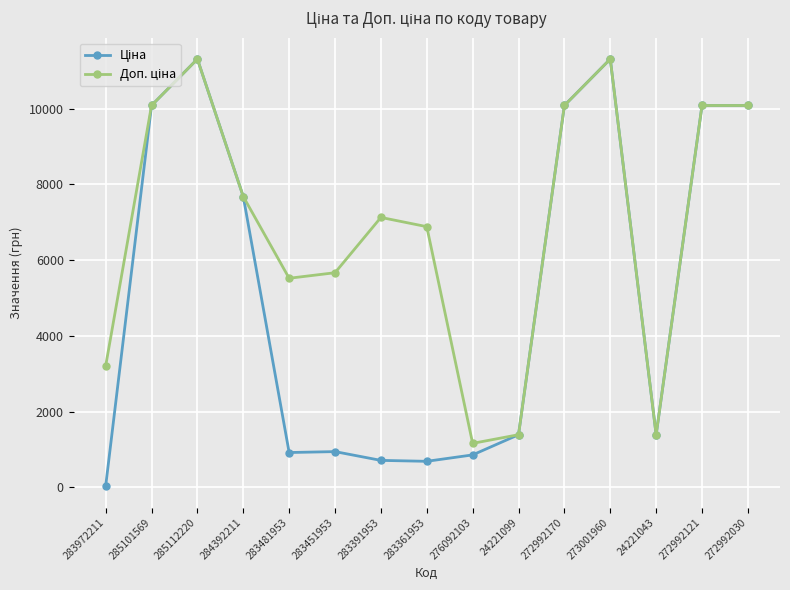

At how many categories does at least one series exceed 1629?

12